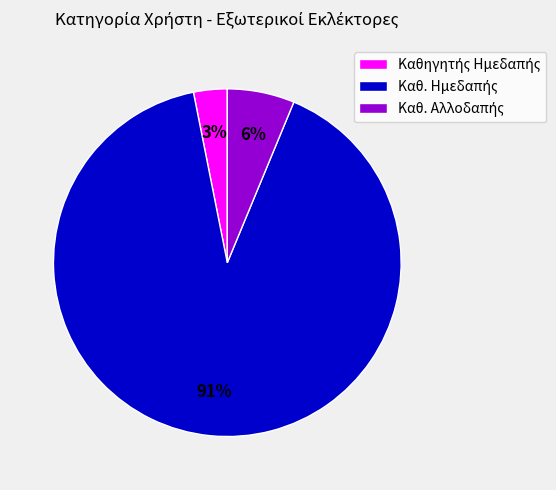

To the nearest percent, what is the average slice percentage?

33%